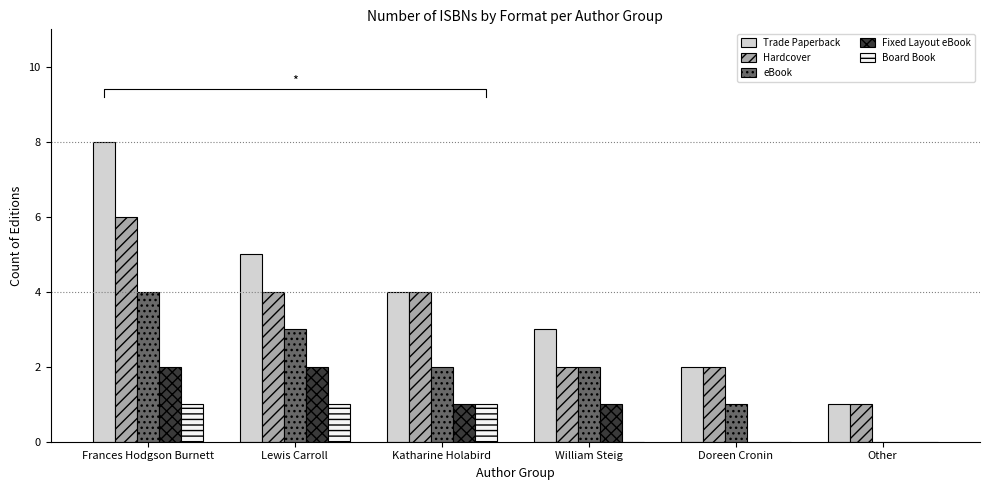

At how many categories does at least one series exceed 4?

2